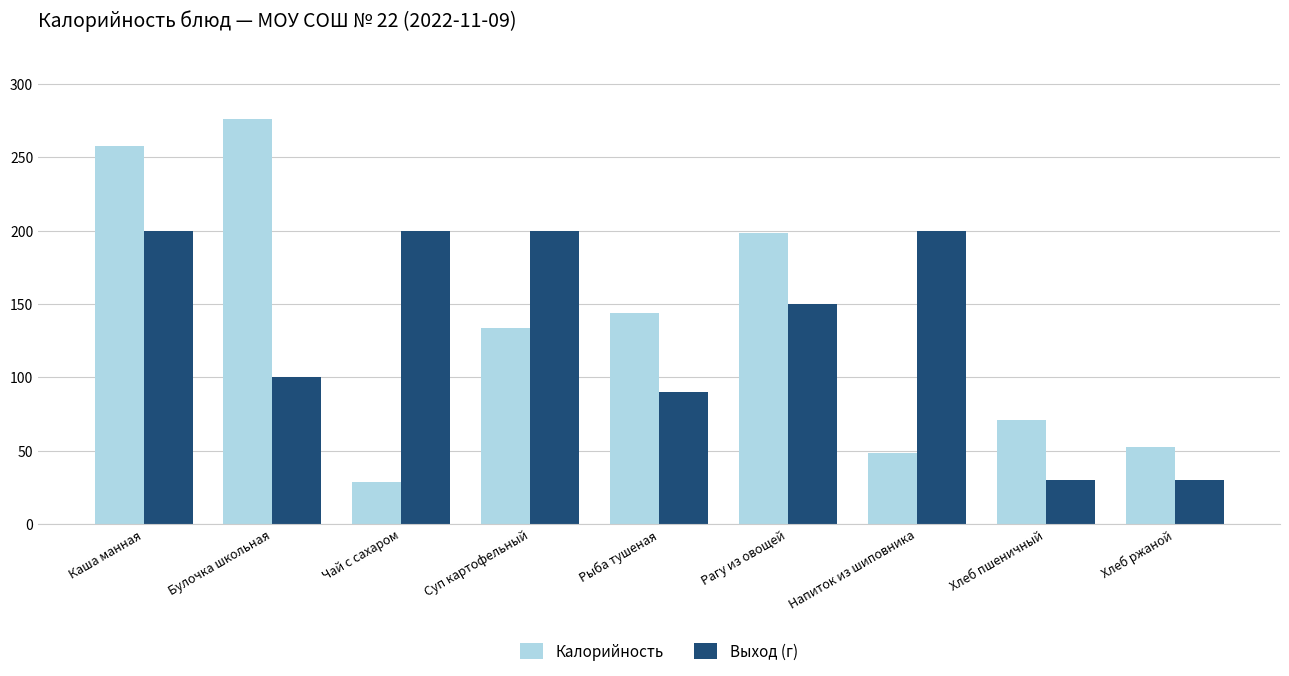

What is the sum of the Выход (г) values at Каша манная and Напиток из шиповника?

400.0